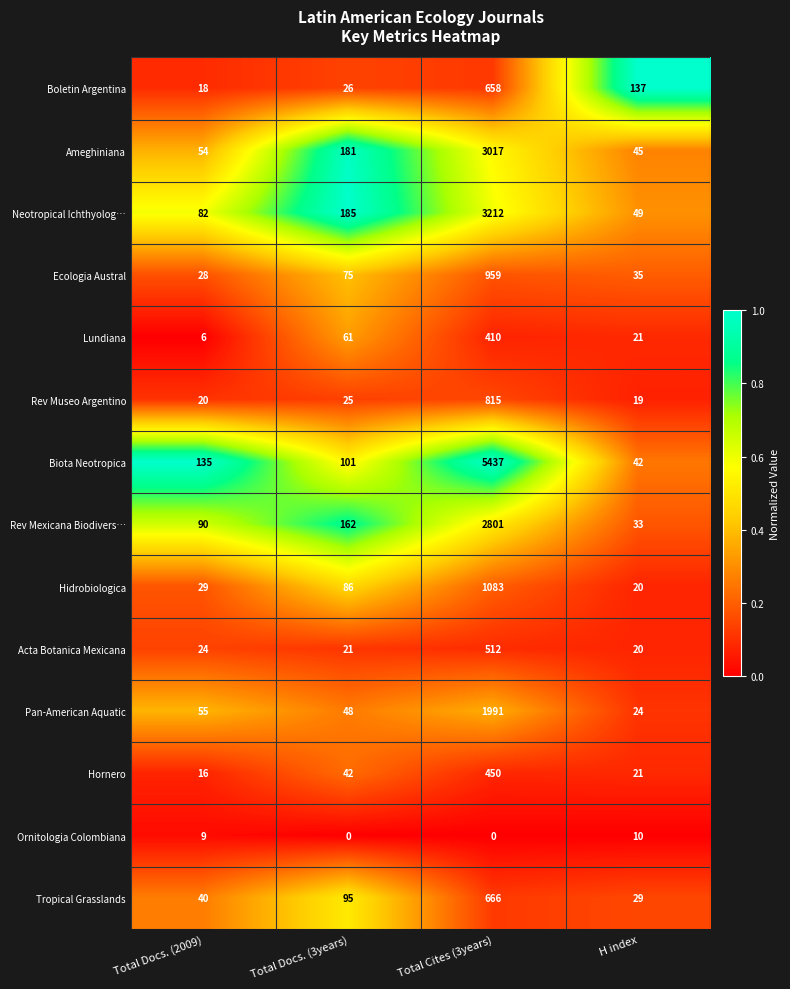

Which series has the largest total across all categories?

Biota Neotropica